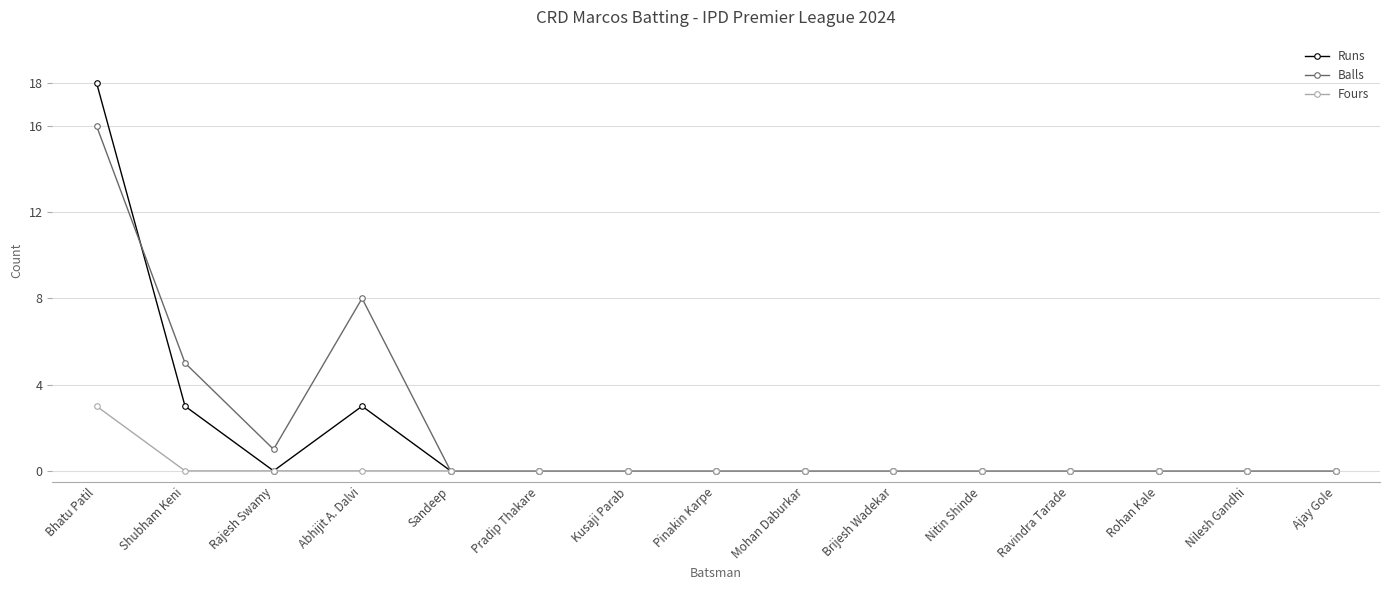

What are all the series names shown in the legend?

Runs, Balls, Fours